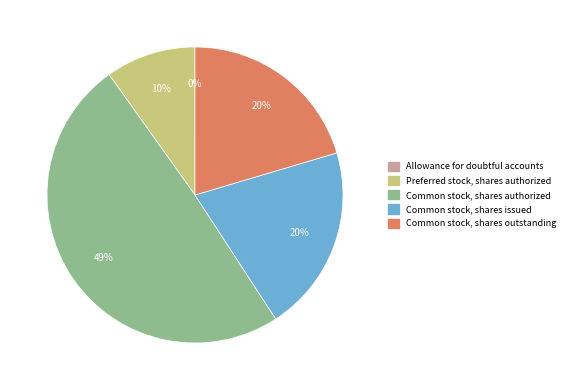

Between Preferred stock, shares authorized and Common stock, shares issued, which is larger?

Common stock, shares issued